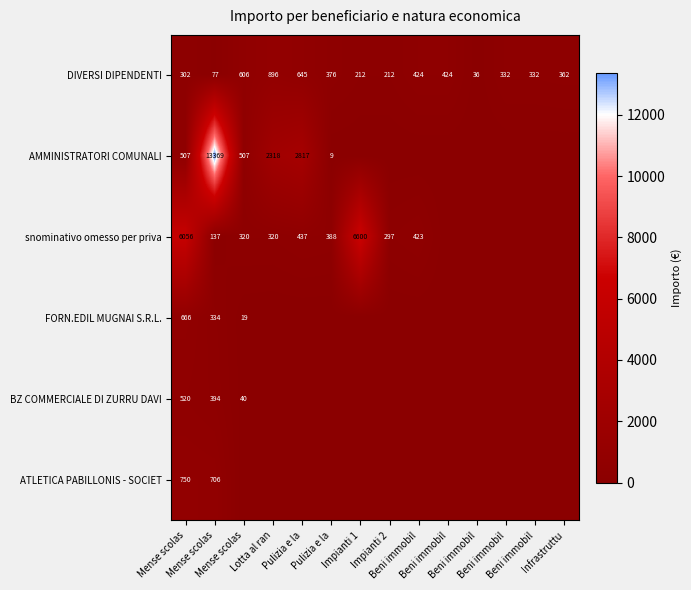

How many categories are shown in the chart?

14